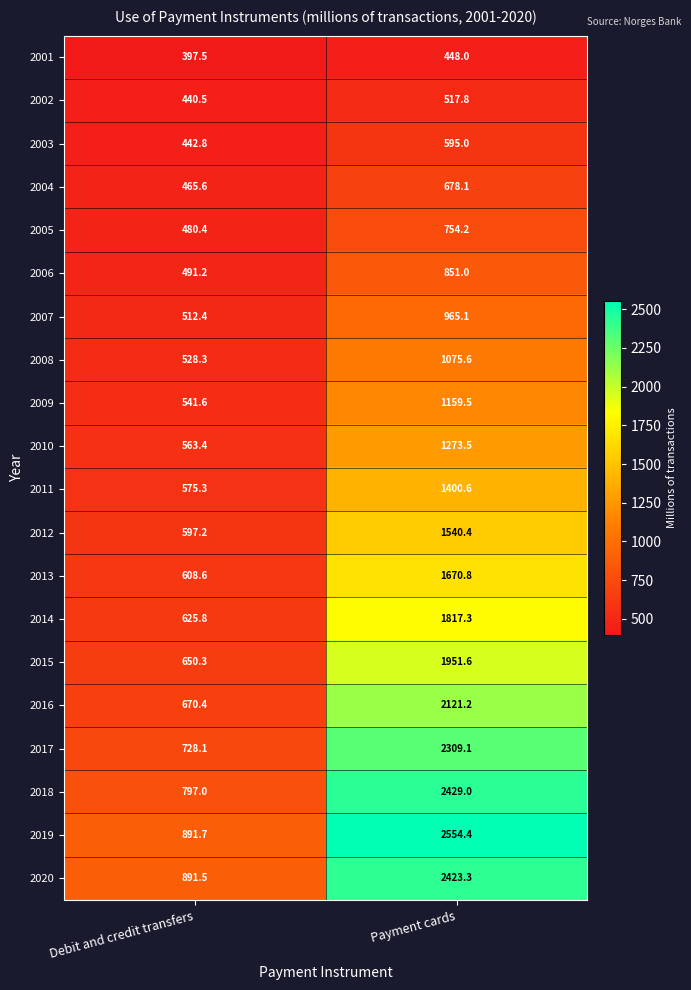

Rank the series at Payment cards from lowest to highest value.

2001, 2002, 2003, 2004, 2005, 2006, 2007, 2008, 2009, 2010, 2011, 2012, 2013, 2014, 2015, 2016, 2017, 2020, 2018, 2019